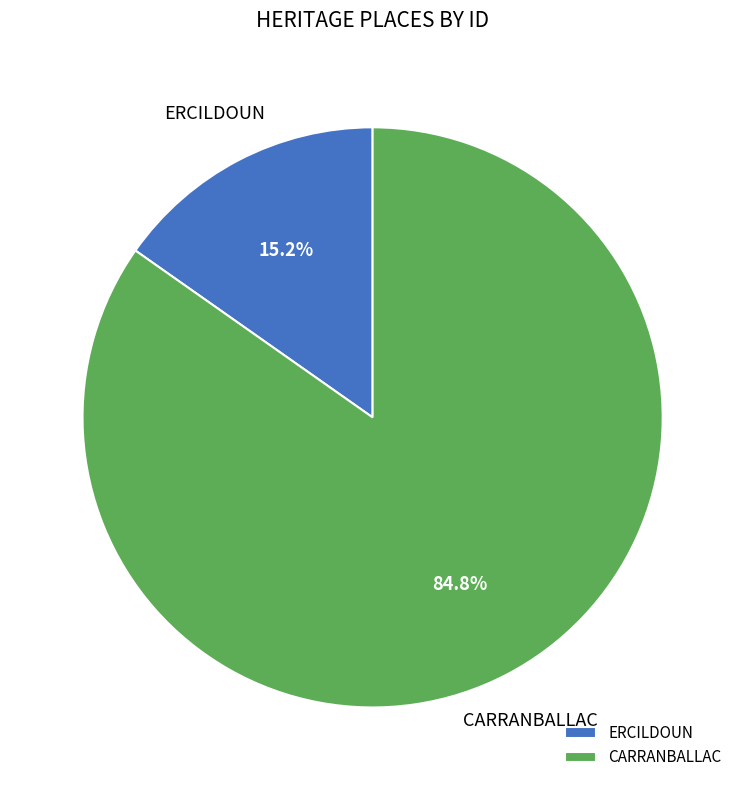

To the nearest percent, what is the difference between the CARRANBALLAC and ERCILDOUN slice percentages?

70%